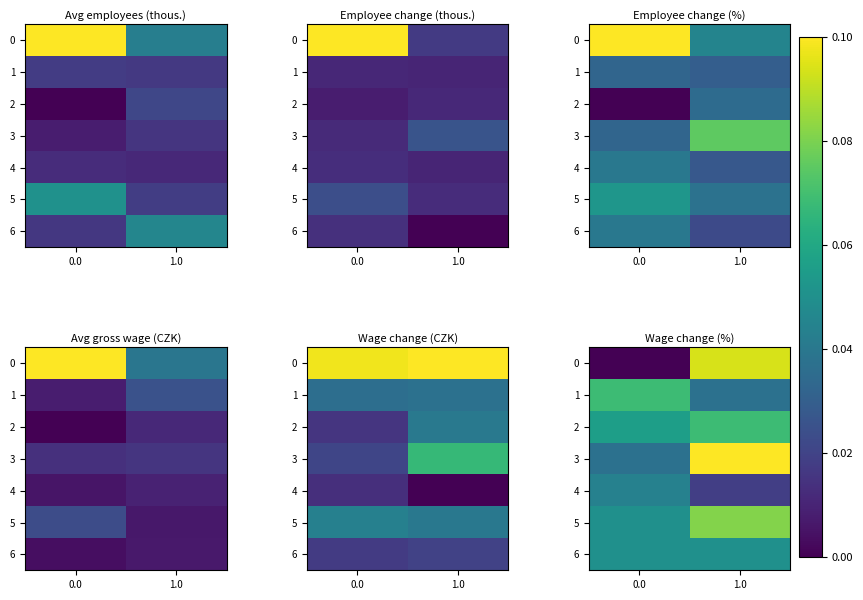

What is the greatest value displayed?

1.0